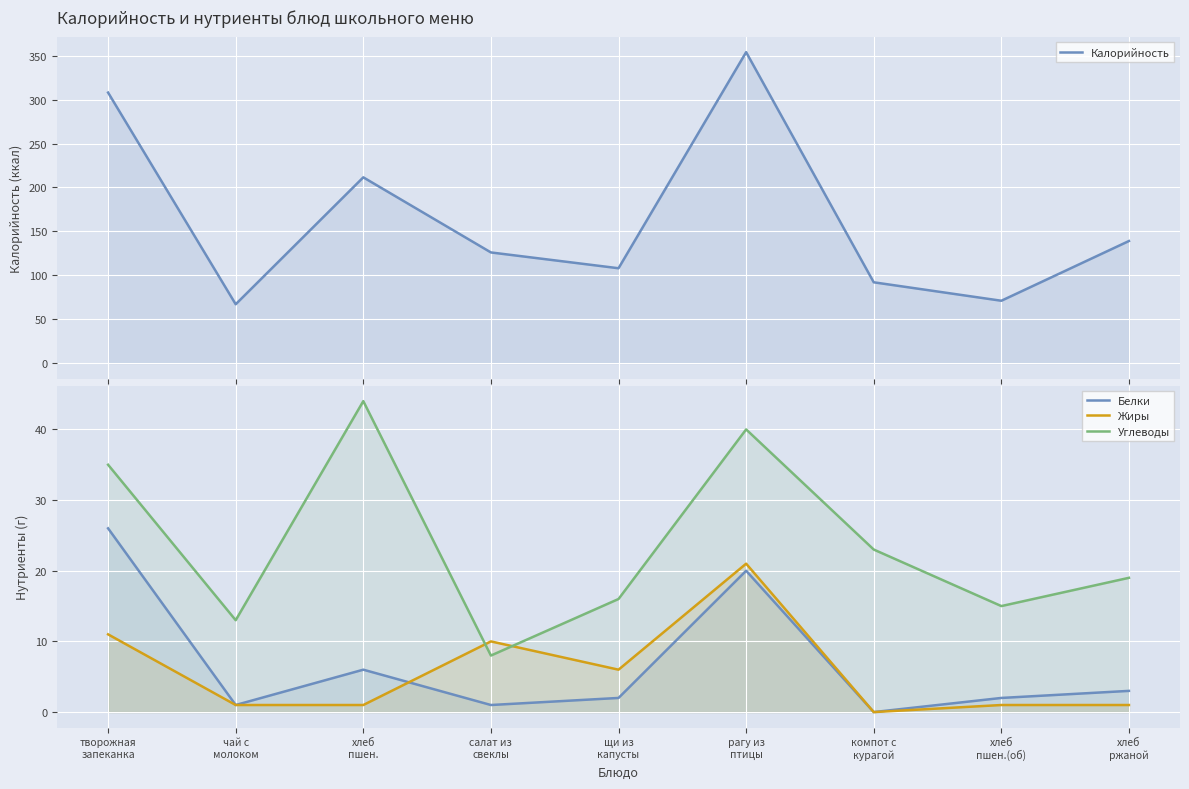

What is the sum of all Жиры values?

52.0